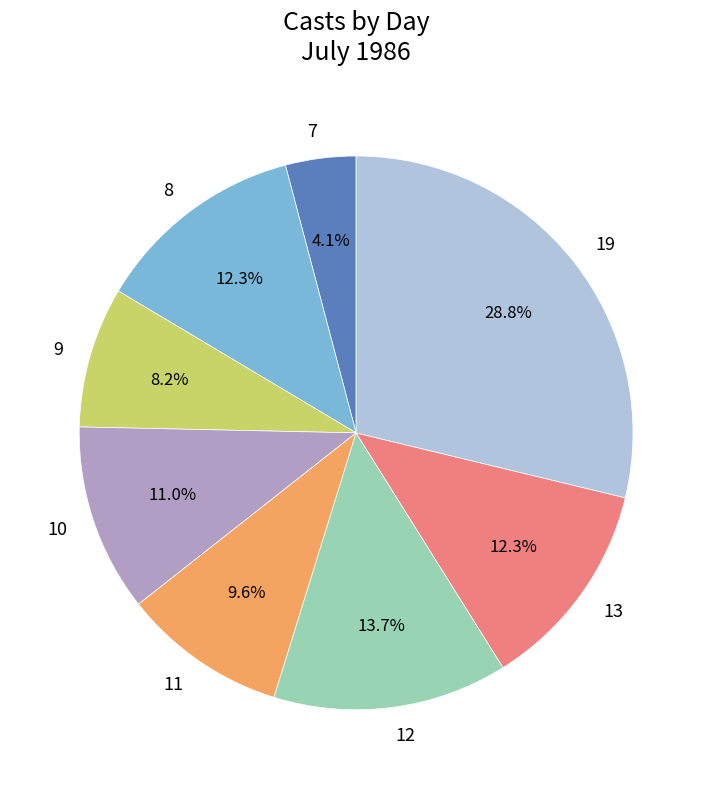

What is the ratio of the value at 13 to the value at 8?

1.0